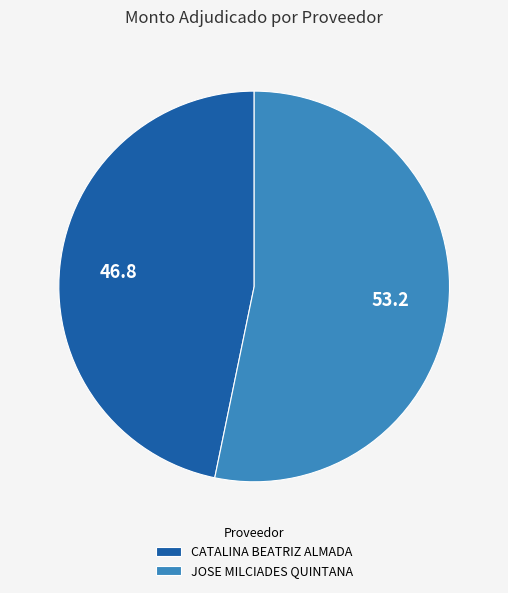

How many slices are in this pie chart?

2